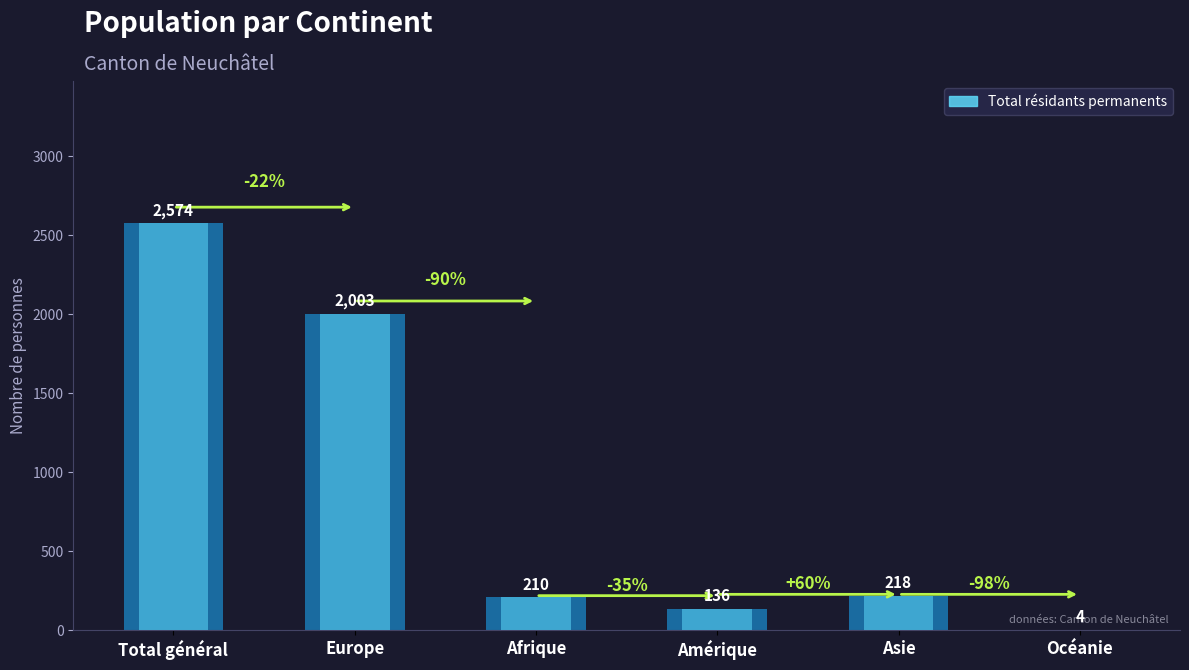

Reading right to left, extract all data points from this chart.

Océanie=4	Asie=218	Amérique=136	Afrique=210	Europe=2003	Total général=2574